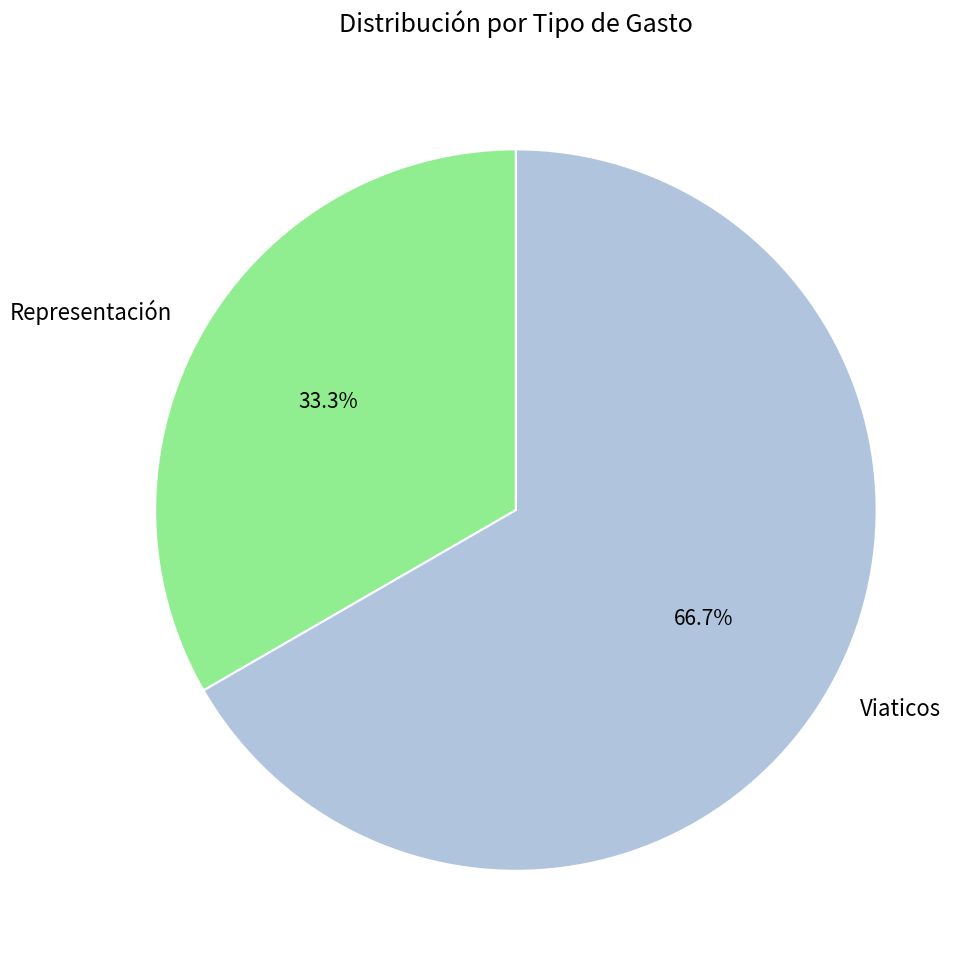

Is there any slice that represents more than half of the pie?

Yes